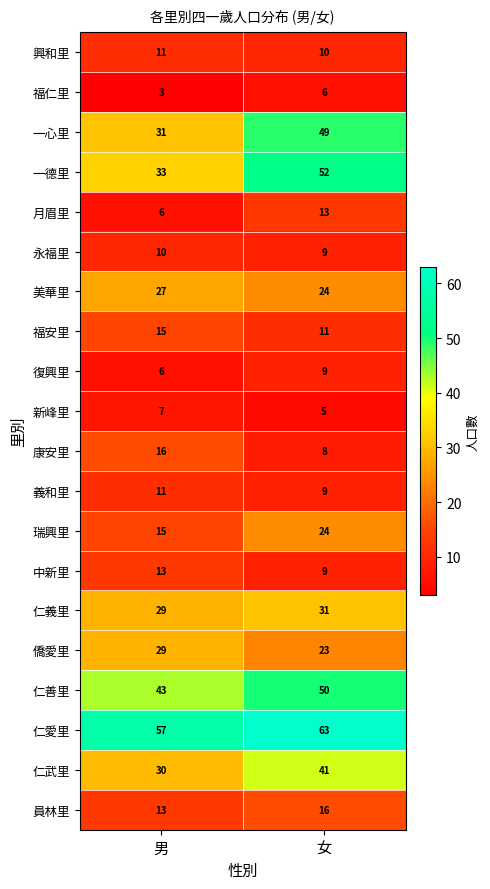

Which series has the largest range (max minus min)?

一德里